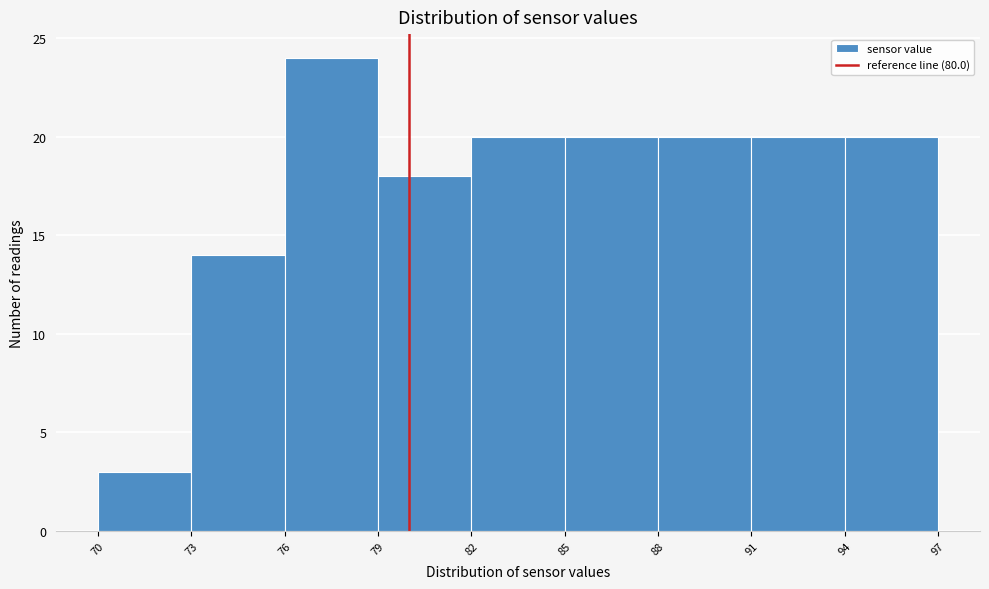

How tall is the bar that spans 88 to 91 on the x-axis? The values are not printed on the chart, so give them approximately, as read against the axis.

20